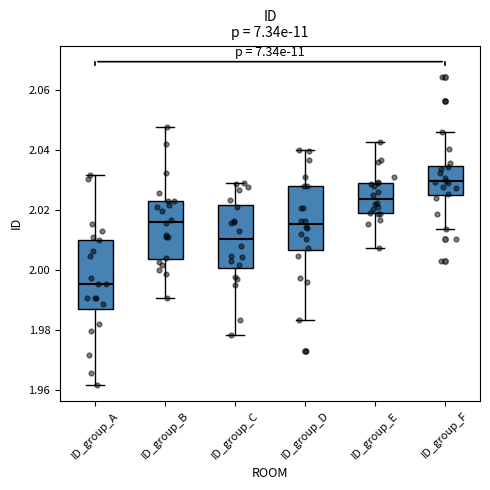

Where does the median line of the box for ID_group_C sit on the y-axis? The values are not printed on the chart, so give them approximately, as read against the axis.

2.010